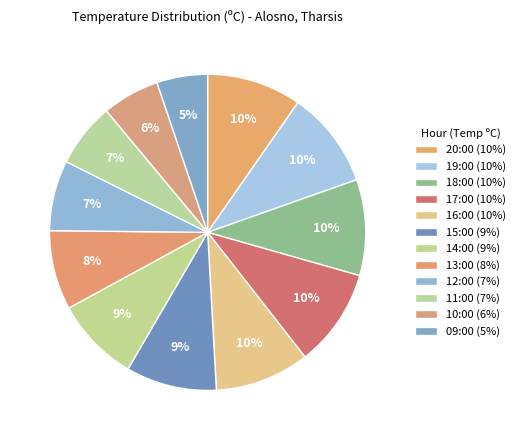

Does 20:00 account for over 50% of the chart?

No